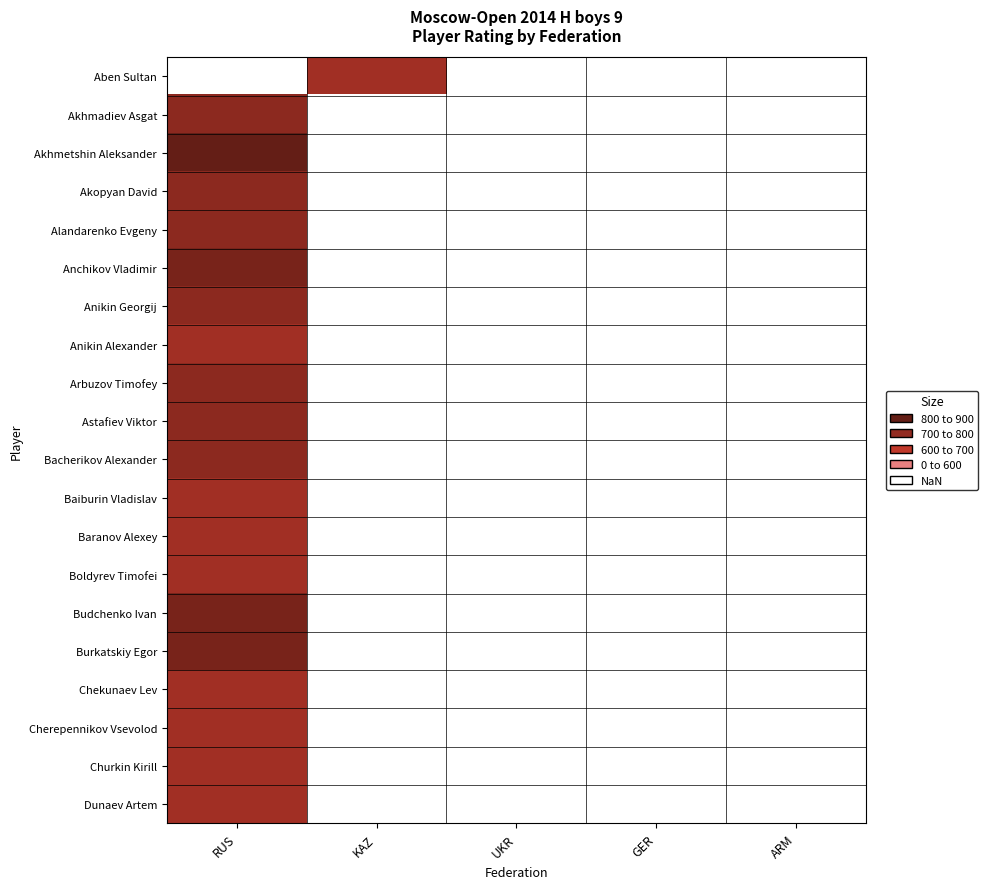

How many positive values does the Akhmetshin Aleksander series have?

1